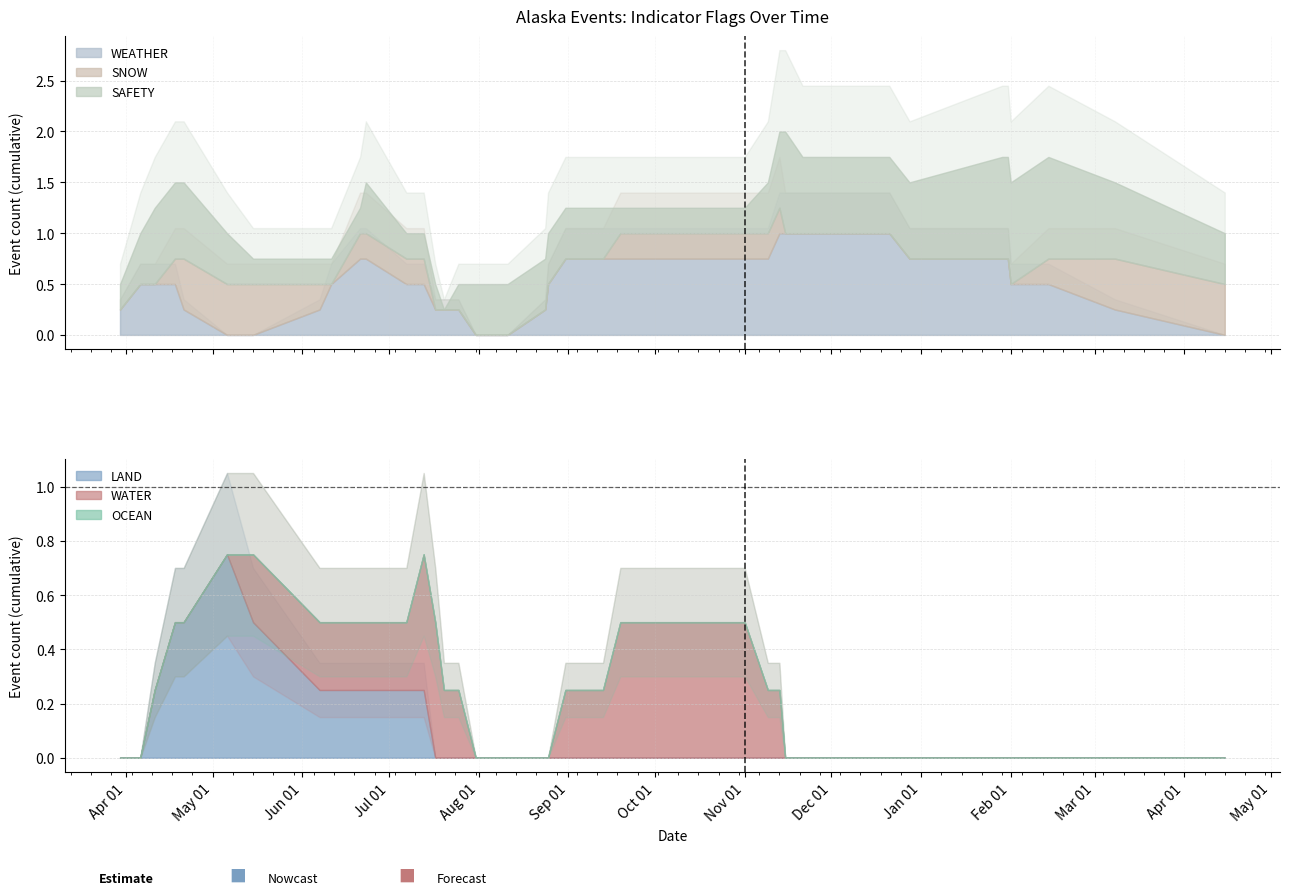

Does the chart have visible grid lines?

Yes